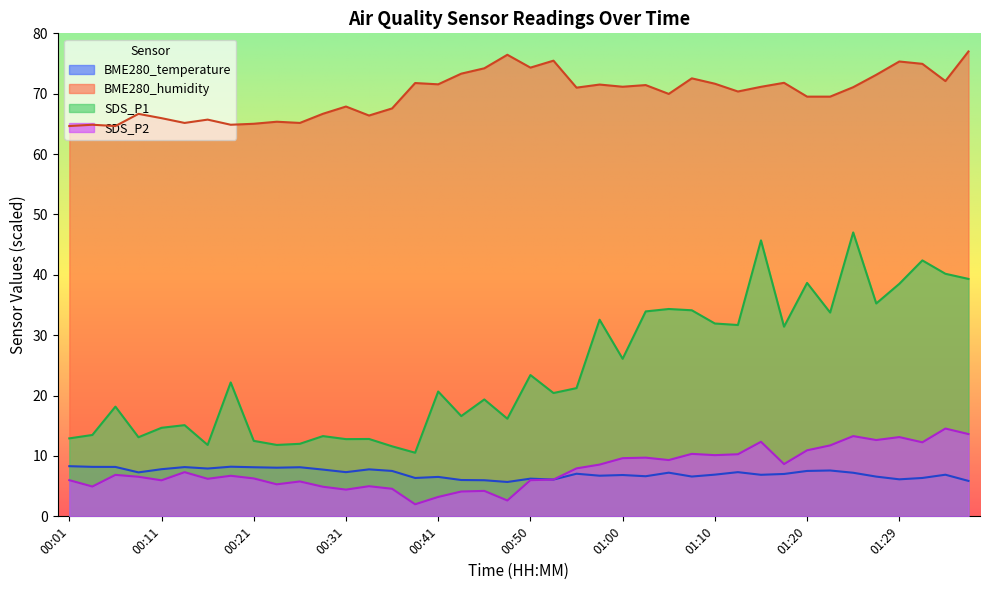

Where is SDS_P2 nearest to the value 8?

00:55